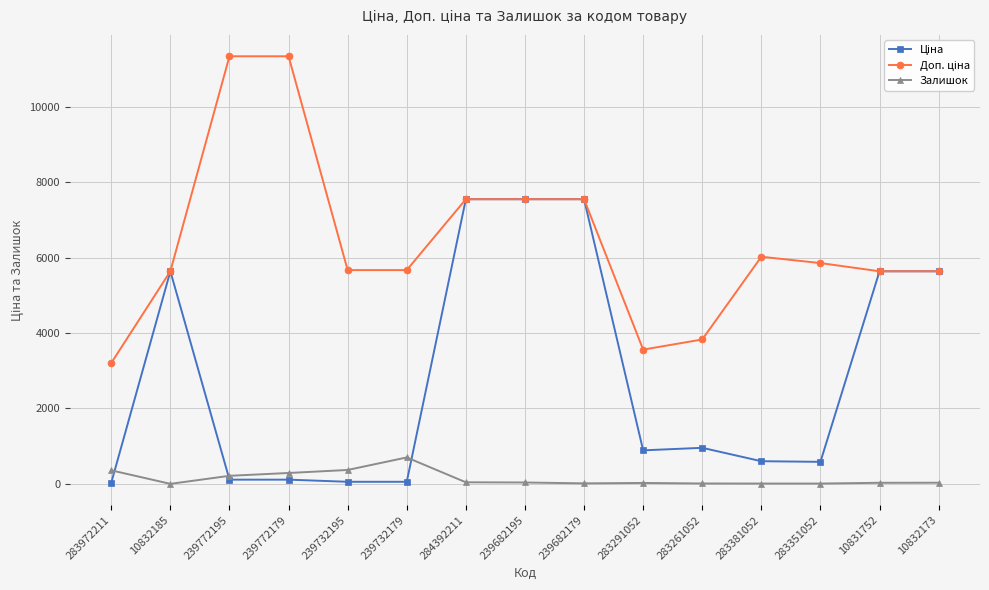

What position from the left is 239682179?

9